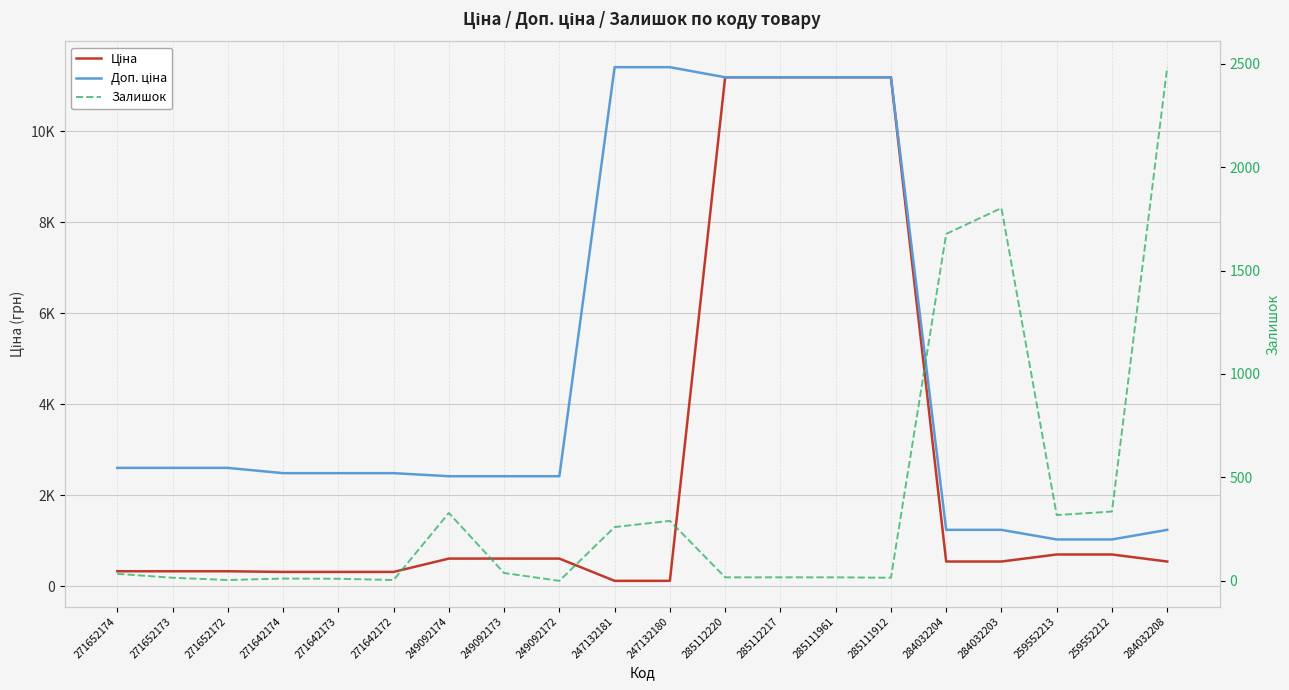

Where does the Залишок series first go above 34?

249092174